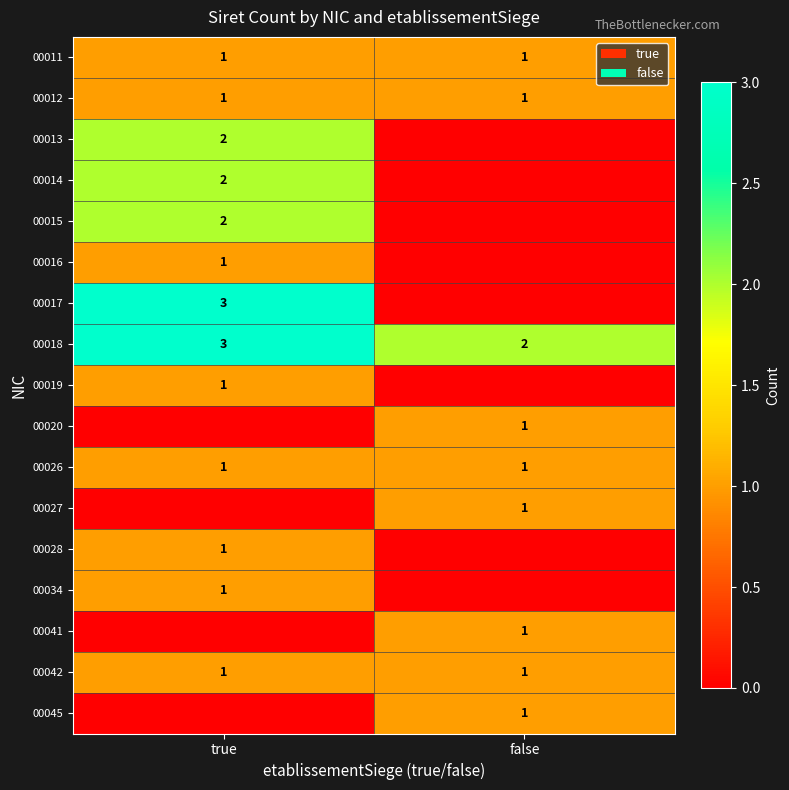

Is it true that 00026 equals 1 at true?

True